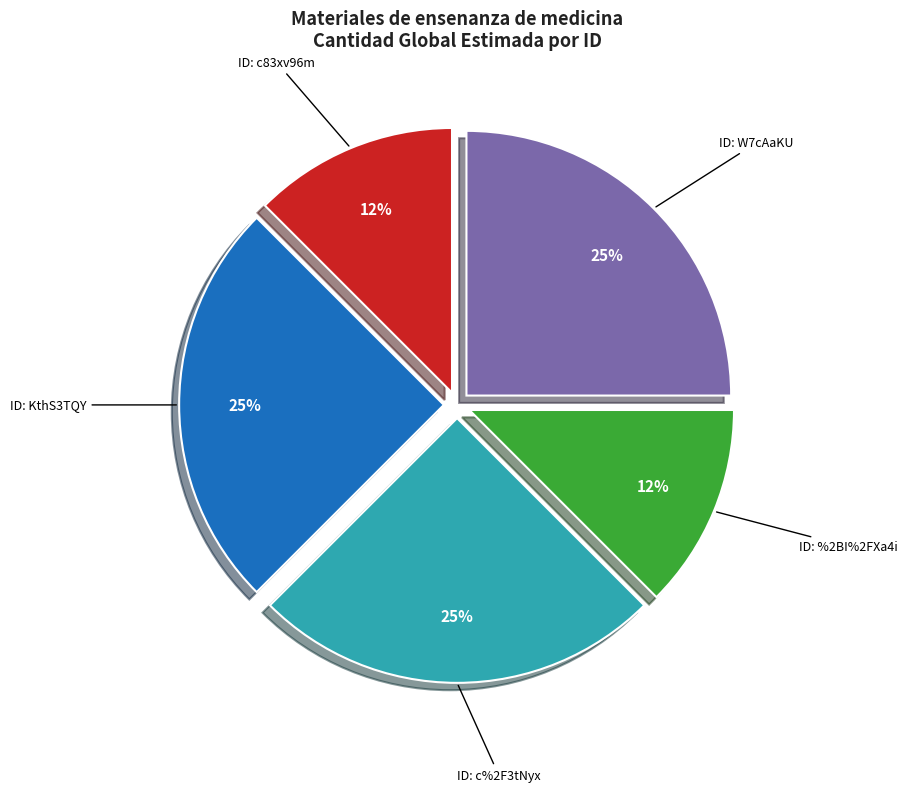

How many segments does this pie chart have?

5